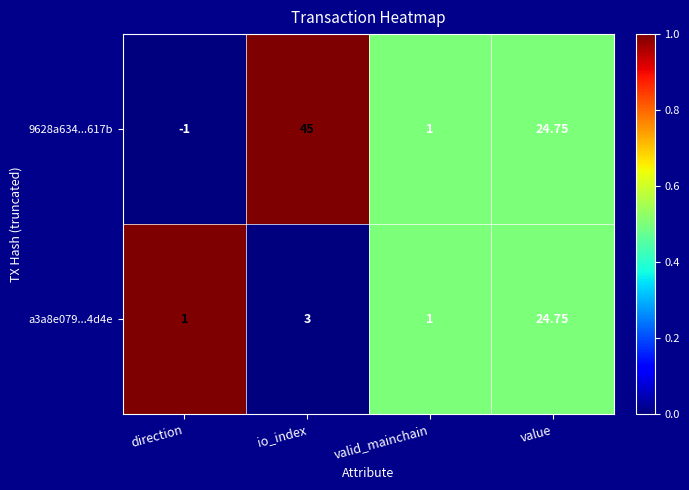

Which series has the widest spread of values?

9628a634...617b